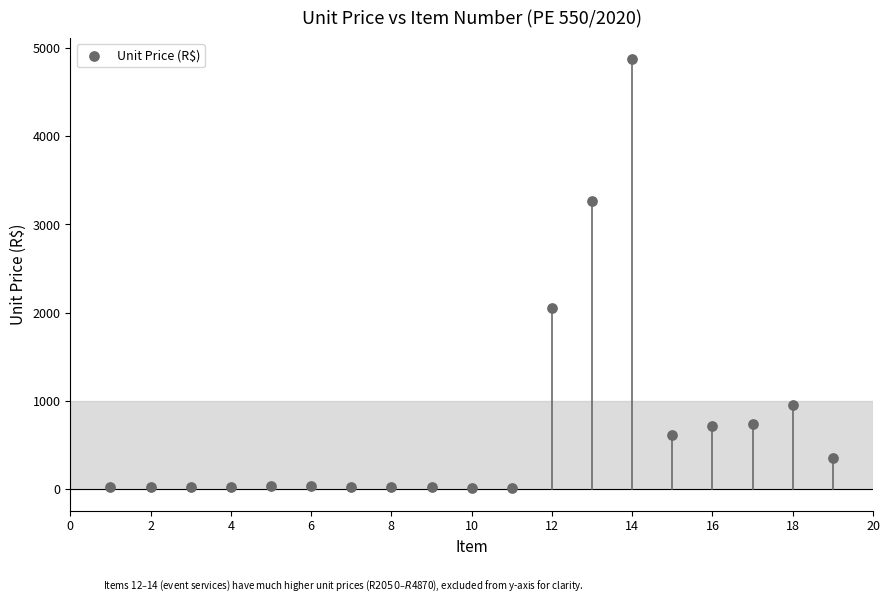

What Y value in the scatter plot is closest to 2444?

2050.0